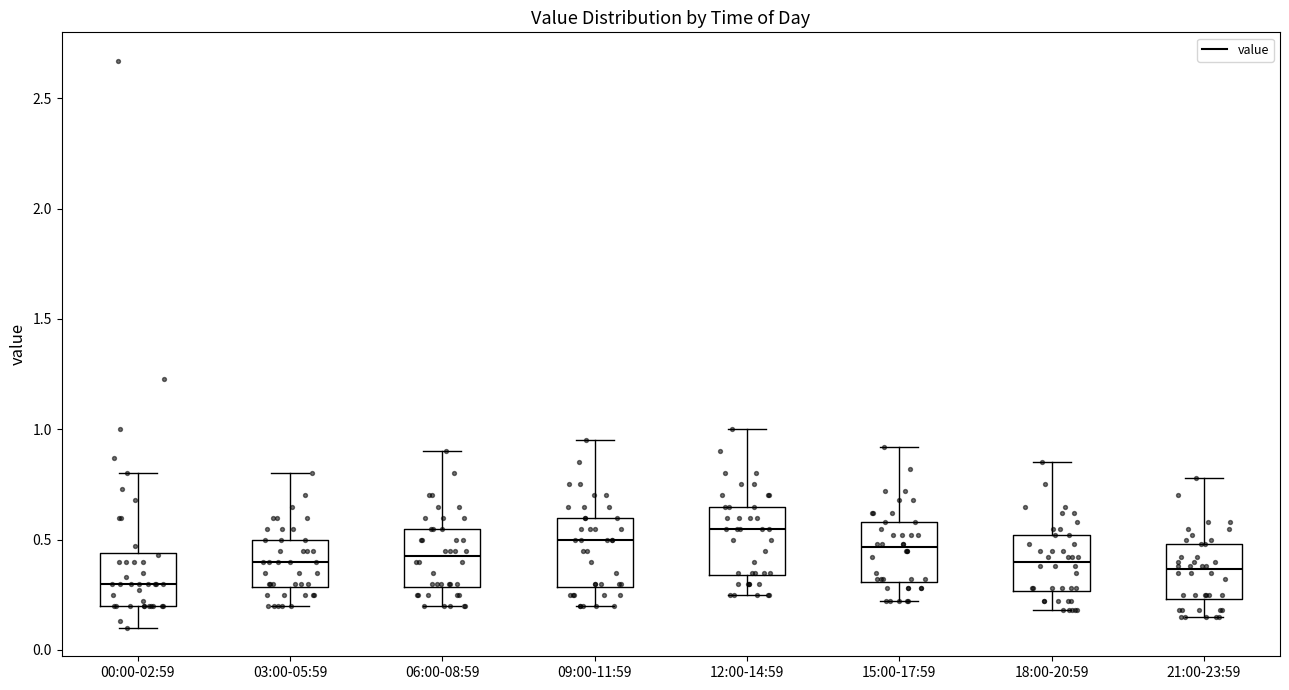

Reading left to right, transcribe this box plot: for each box, give where its median line is, the range the box spans, and where its two whiskers end, as read against the y-axis. The values are not printed on the chart, so give them approximately, as read against the axis.

00:00-02:59: median 0.30, box 0.20 to 0.45, whiskers 0.10 to 0.80
03:00-05:59: median 0.40, box 0.30 to 0.50, whiskers 0.20 to 0.80
06:00-08:59: median 0.45, box 0.30 to 0.55, whiskers 0.20 to 0.90
09:00-11:59: median 0.50, box 0.30 to 0.60, whiskers 0.20 to 0.95
12:00-14:59: median 0.55, box 0.35 to 0.65, whiskers 0.25 to 1.00
15:00-17:59: median 0.45, box 0.30 to 0.60, whiskers 0.20 to 0.90
18:00-20:59: median 0.40, box 0.25 to 0.50, whiskers 0.20 to 0.85
21:00-23:59: median 0.35, box 0.25 to 0.50, whiskers 0.15 to 0.80